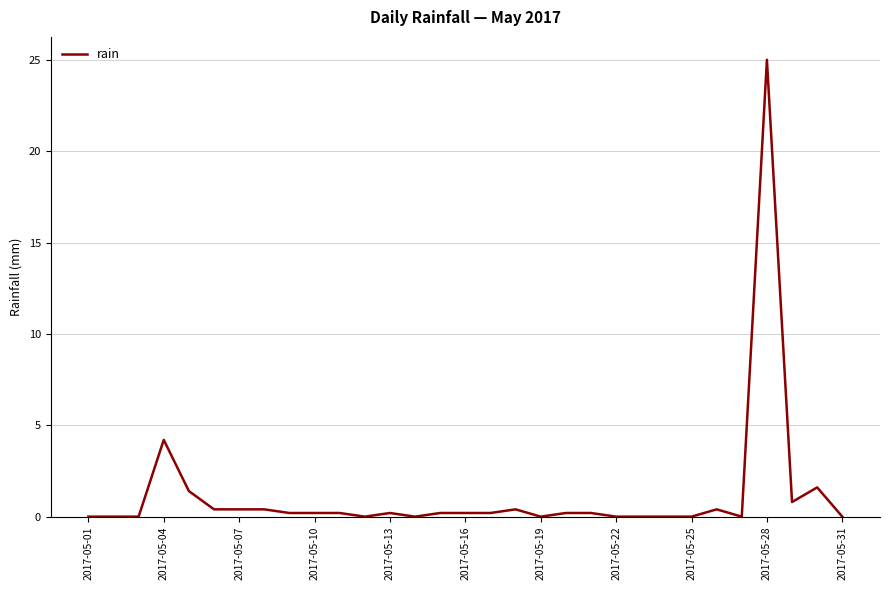

What is the difference between the maximum and minimum values?

25.0